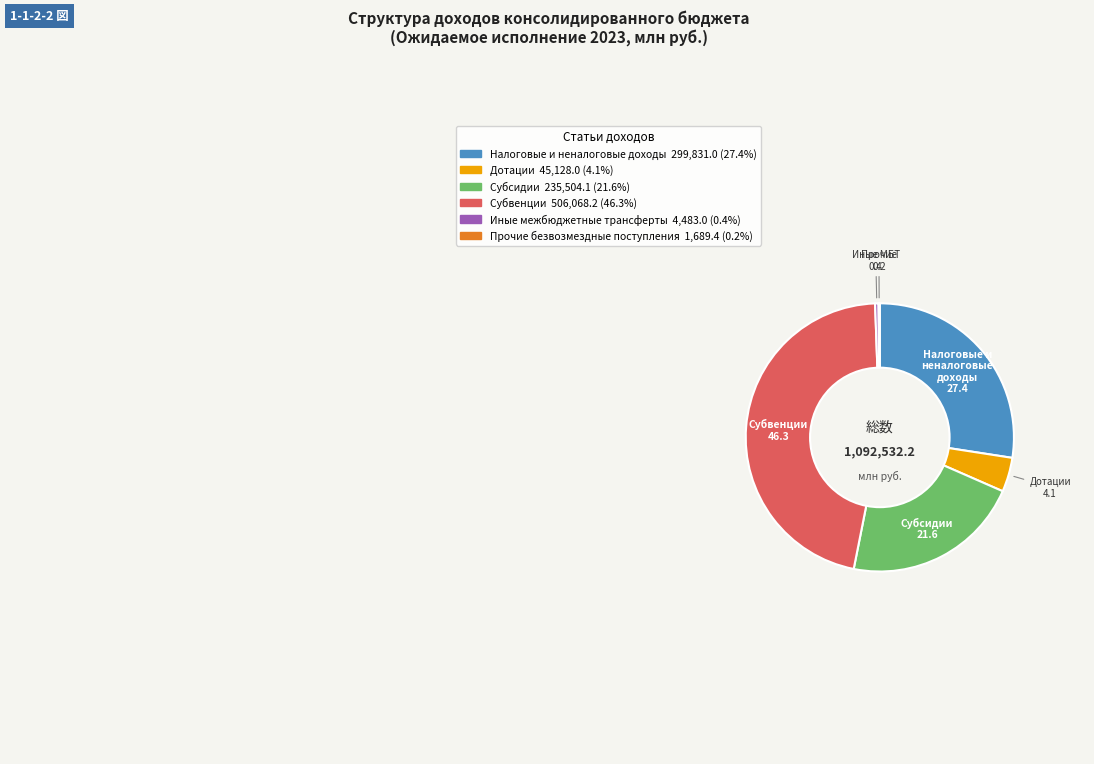

Do Налоговые и неналоговые доходы and Иные межбюджетные трансферты together represent more than half of the pie?

No